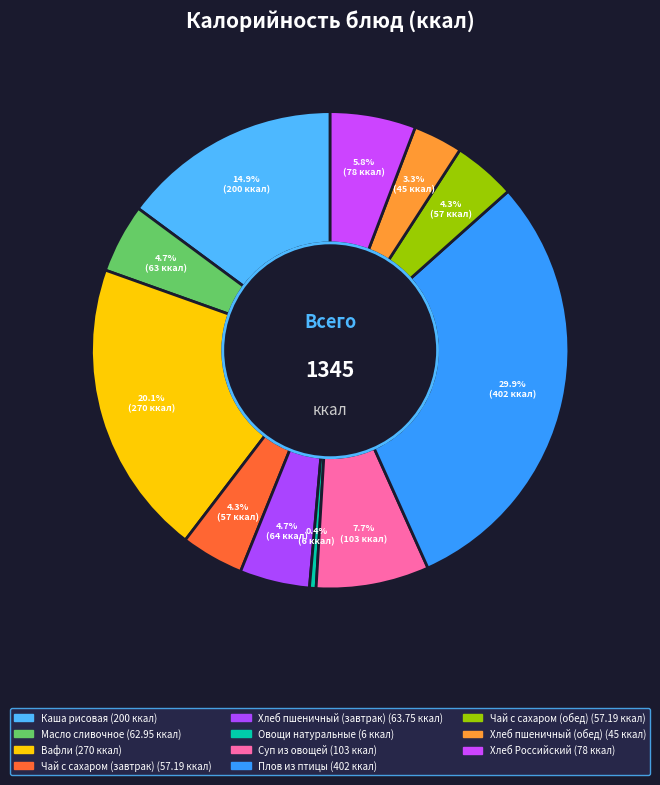

To the nearest percent, what is the difference between the Плов из птицы and Вафли slice percentages?

10%